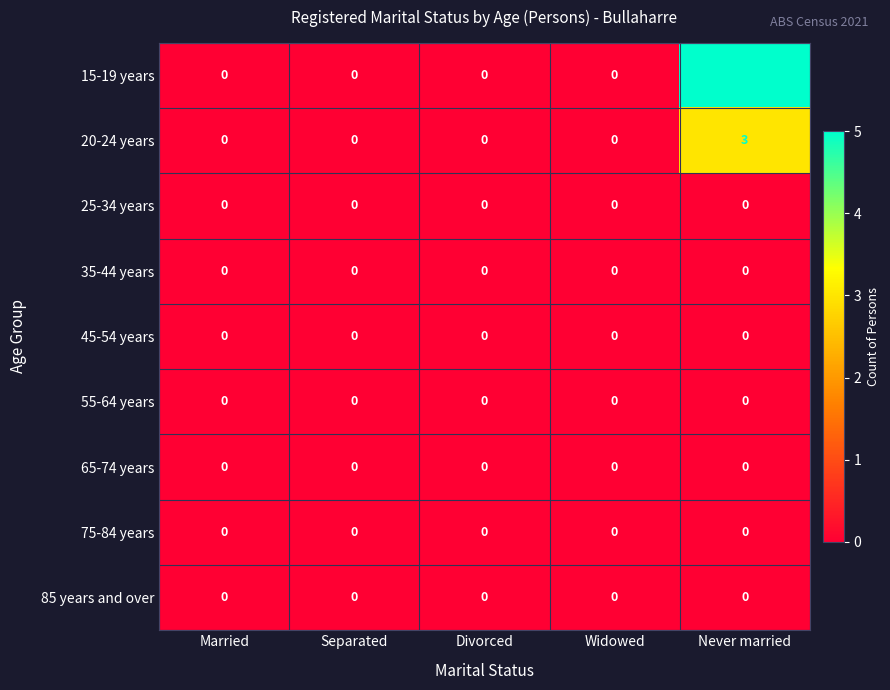

True or false: 65-74 years has a value of 0 at Never married.

True